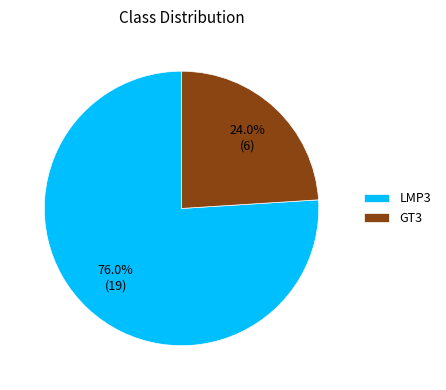

Which category has the smallest portion of the pie?

GT3